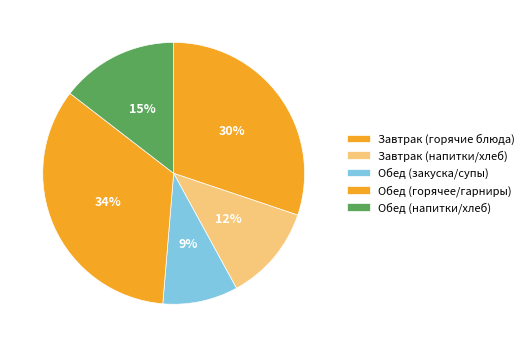

How many segments does this pie chart have?

5